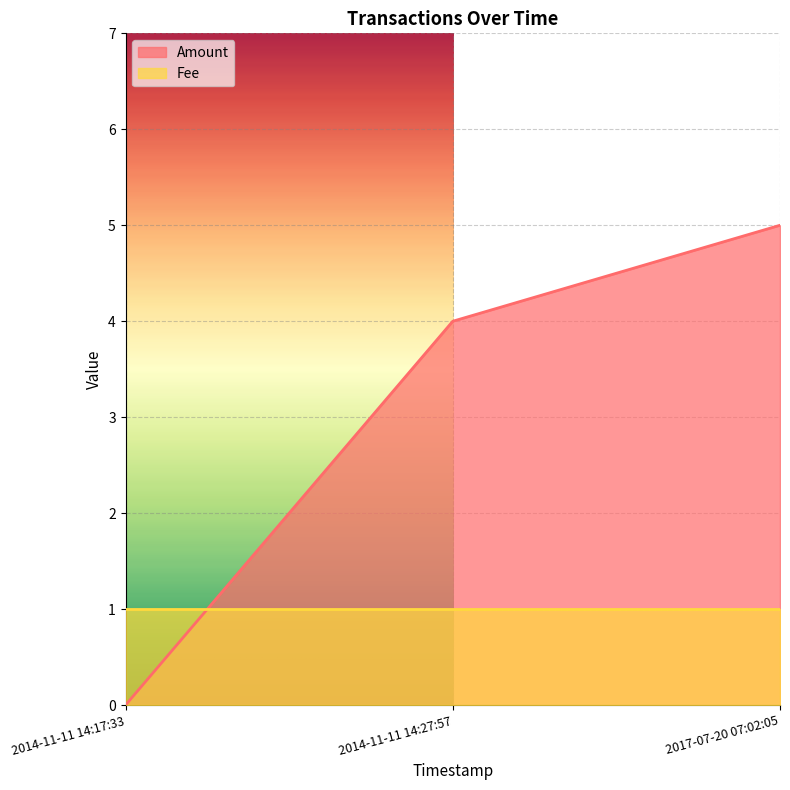

What is the difference between the maximum and minimum values?

5